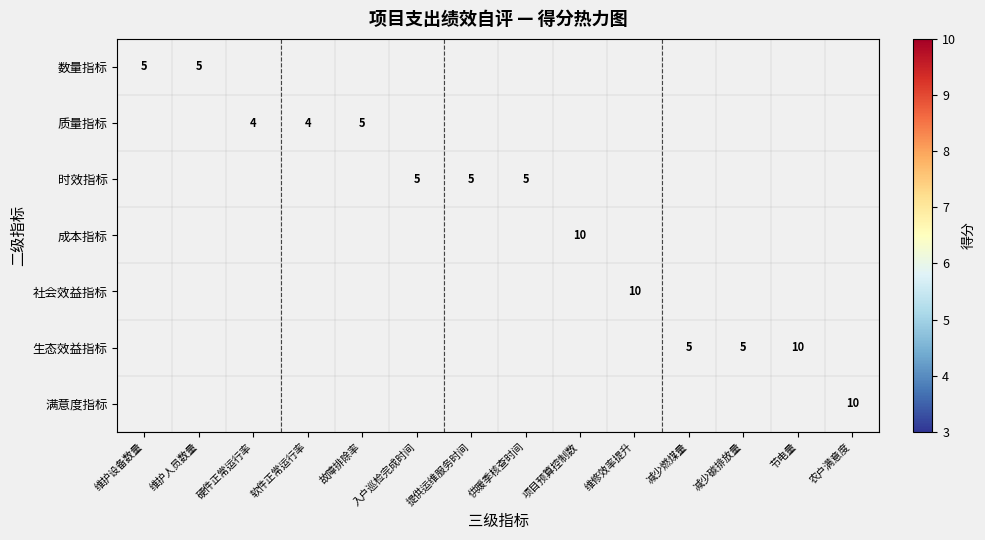

Rank the series by their maximum value, from lowest to highest.

数量指标, 质量指标, 时效指标, 成本指标, 社会效益指标, 生态效益指标, 满意度指标